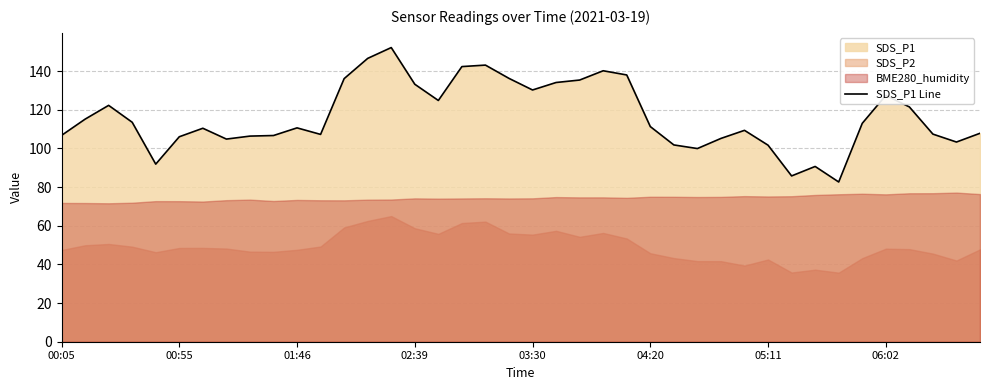

Reading right to left, transcribe all the data shown in this chart.

107.8	103.3	107.4	121.5	127.4	113.0	82.6	90.7	85.8	101.7	109.3	105.2	99.9	101.8	111.3	138.0	140.2	135.4	134.1	130.2	136.2	143.1	142.3	124.8	133.2	152.2	146.6	136.1	107.2	110.6	106.7	106.4	104.8	110.4	106.0	91.9	113.5	122.3	115.1	106.7